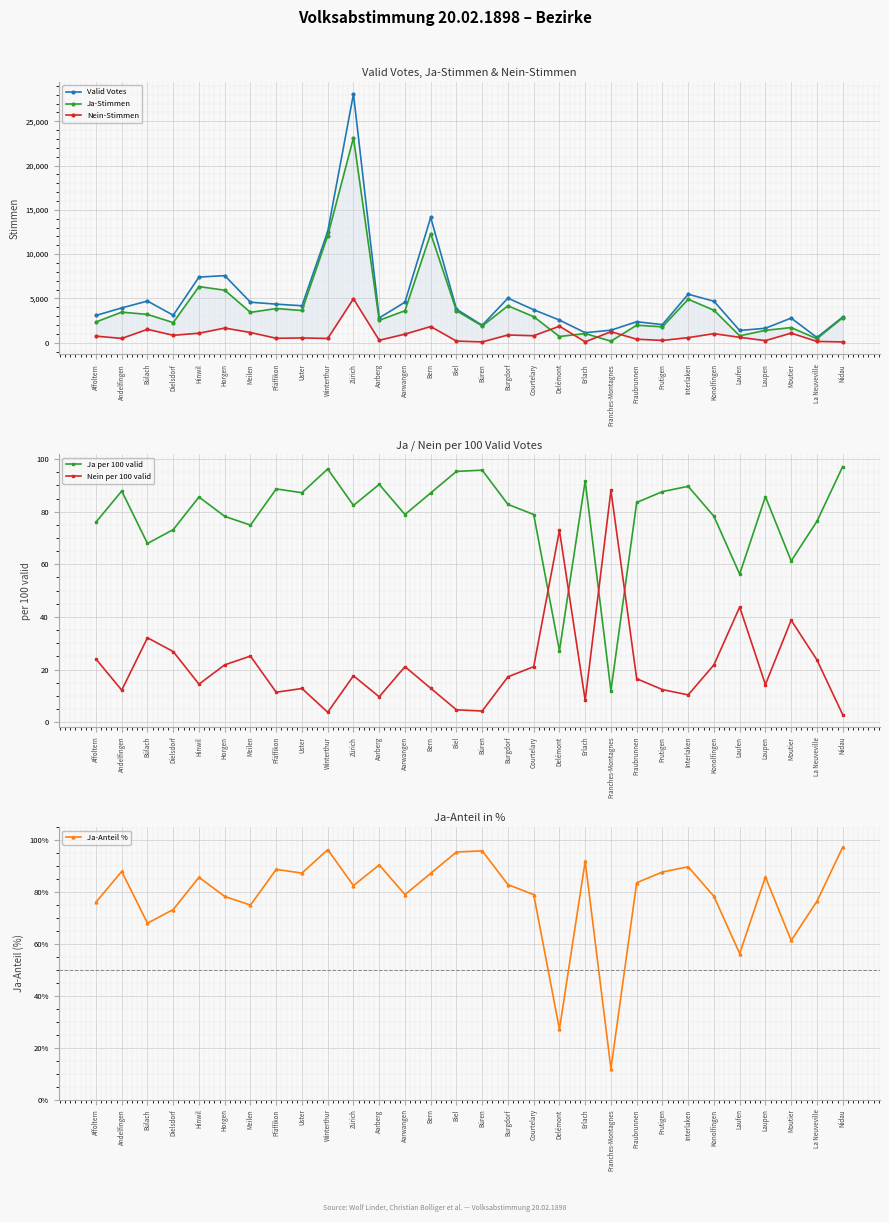

Reading left to right, list all the values displayed in this chart.

Valid Votes: 3075.0	3925.0	4698.0	3098.0	7404.0	7572.0	4568.0	4350.0	4167.0	12552.0	28092.0	2794.0	4573.0	14143.0	3781.0	1966.0	5027.0	3716.0	2551.0	1124.0	1407.0	2363.0	2038.0	5472.0	4679.0	1376.0	1625.0	2778.0	583.0	2894.0
Ja-Stimmen: 2338.0	3448.0	3191.0	2267.0	6336.0	5923.0	3421.0	3856.0	3634.0	12080.0	23144.0	2525.0	3609.0	12322.0	3604.0	1883.0	4161.0	2933.0	692.0	1031.0	168.0	1973.0	1786.0	4905.0	3661.0	774.0	1393.0	1702.0	445.0	2811.0
Nein-Stimmen: 737.0	477.0	1507.0	831.0	1068.0	1649.0	1147.0	494.0	533.0	472.0	4948.0	269.0	964.0	1821.0	177.0	83.0	866.0	783.0	1859.0	93.0	1239.0	390.0	252.0	567.0	1018.0	602.0	232.0	1076.0	138.0	83.0
Ja per 100 valid: 76.0	87.8	67.9	73.2	85.6	78.2	74.9	88.6	87.2	96.2	82.4	90.4	78.9	87.1	95.3	95.8	82.8	78.9	27.1	91.7	11.9	83.5	87.6	89.6	78.2	56.2	85.7	61.3	76.3	97.1
Nein per 100 valid: 24.0	12.2	32.1	26.8	14.4	21.8	25.1	11.4	12.8	3.8	17.6	9.6	21.1	12.9	4.7	4.2	17.2	21.1	72.9	8.3	88.1	16.5	12.4	10.4	21.8	43.8	14.3	38.7	23.7	2.9
Ja-Anteil %: 76.0	87.8	67.9	73.2	85.6	78.2	74.9	88.6	87.2	96.2	82.4	90.4	78.9	87.1	95.3	95.8	82.8	78.9	27.1	91.7	11.9	83.5	87.6	89.6	78.2	56.2	85.7	61.3	76.3	97.1